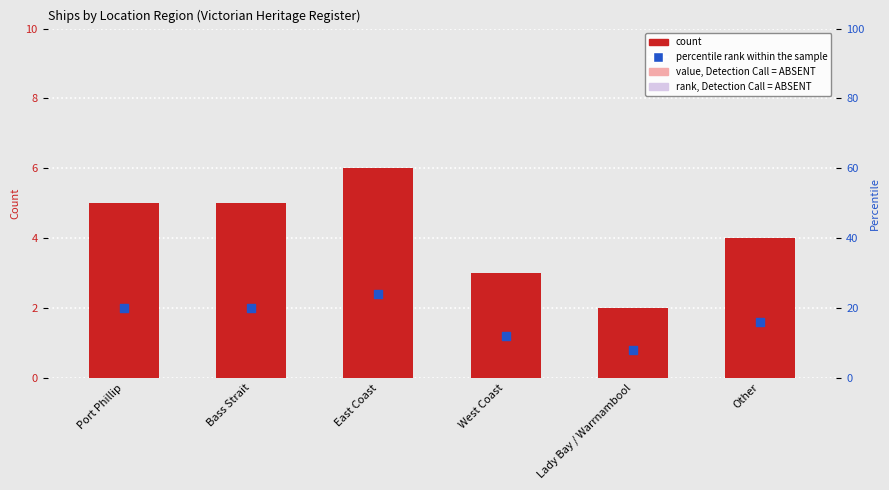

At which category is the sum across all series the highest?

East Coast